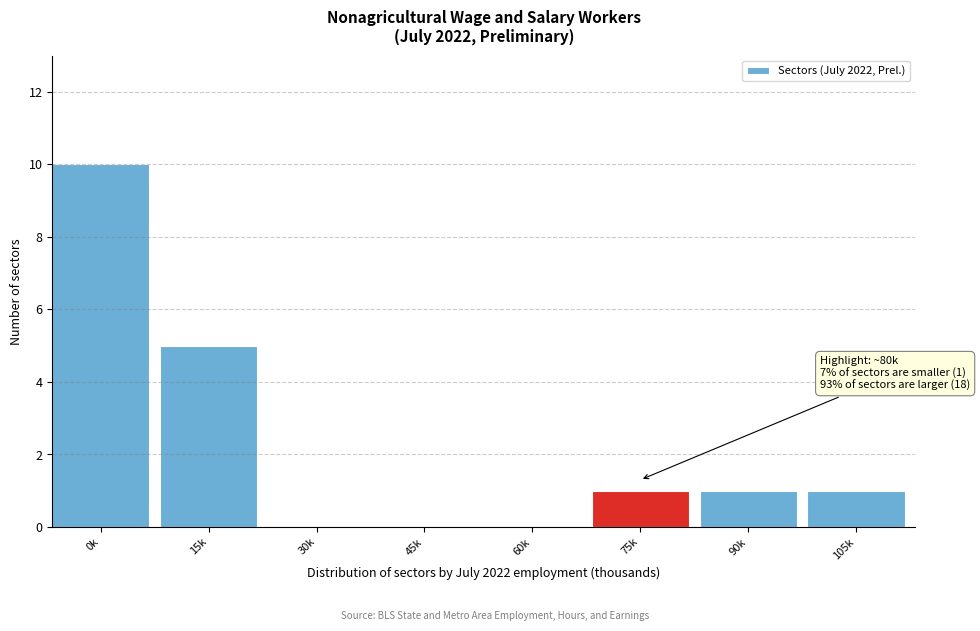

Reading left to right, what are all the values shown in this chart?

0k=10	15k=5	30k=0	45k=0	60k=0	75k=1	90k=1	105k=1